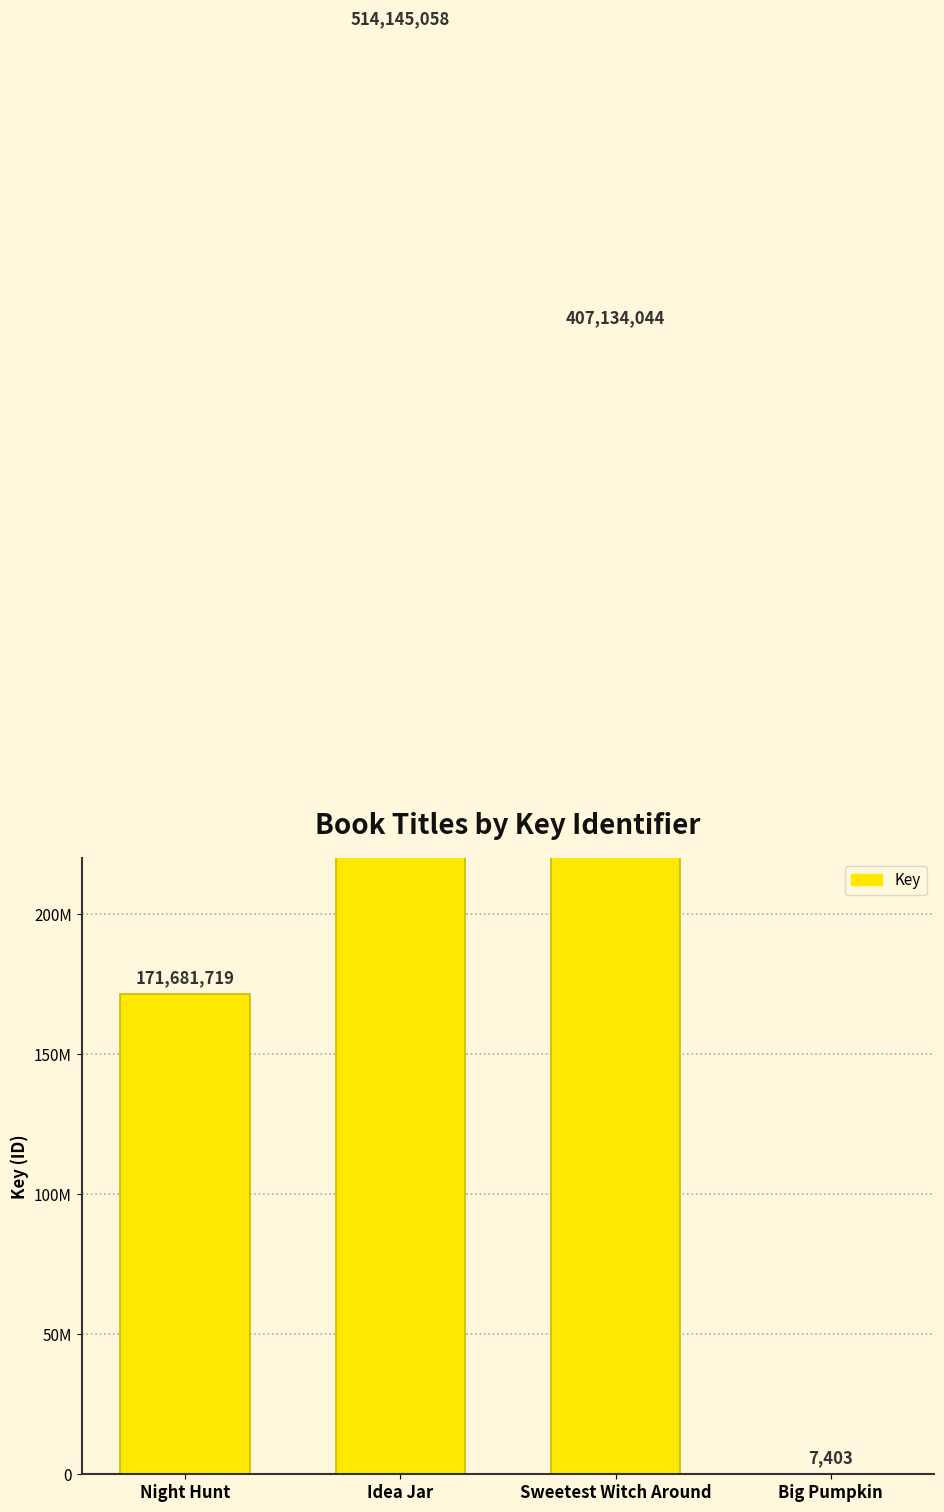

The value at Night Hunt is 86264622. True or false?

False